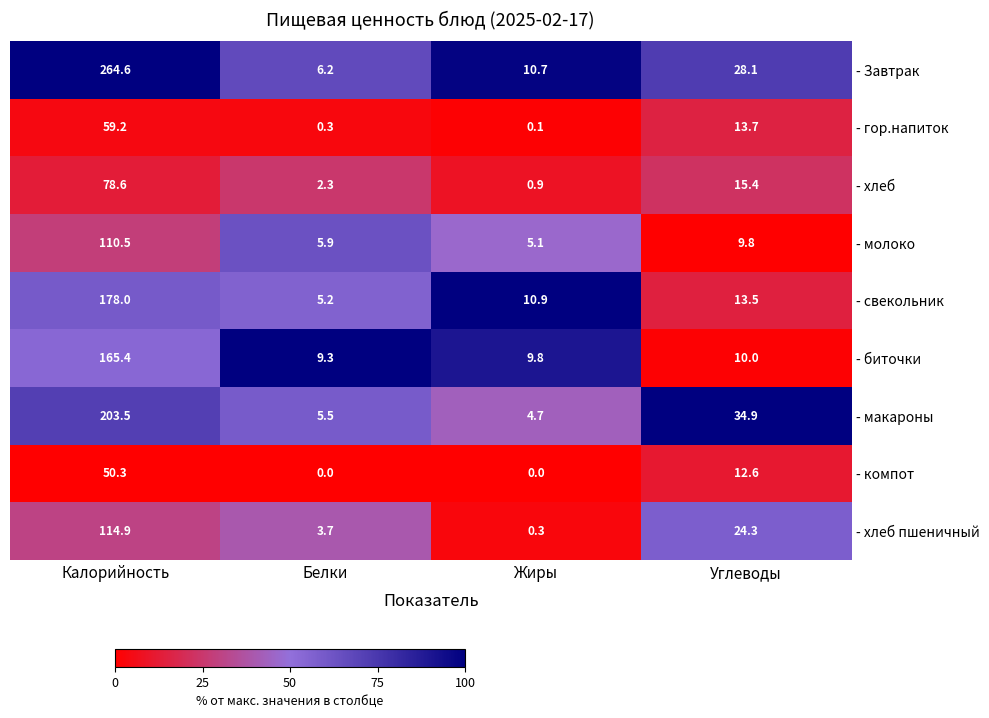

At which label is - хлеб closest to 39?

Углеводы